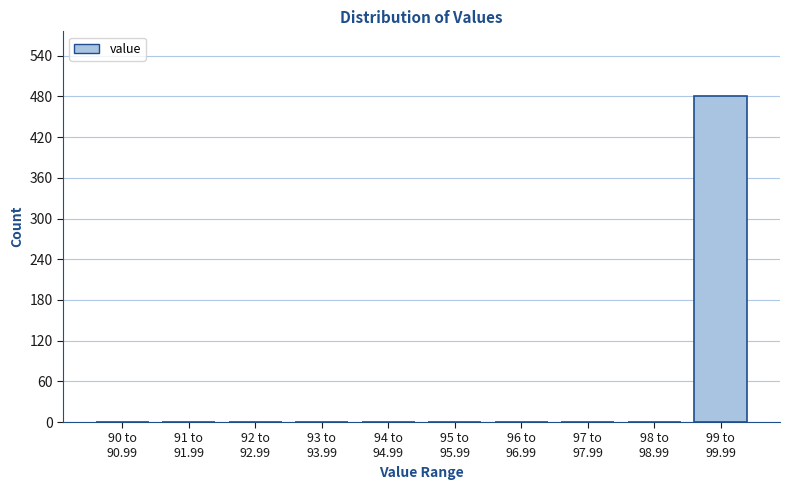

What is the sum of all values?

480